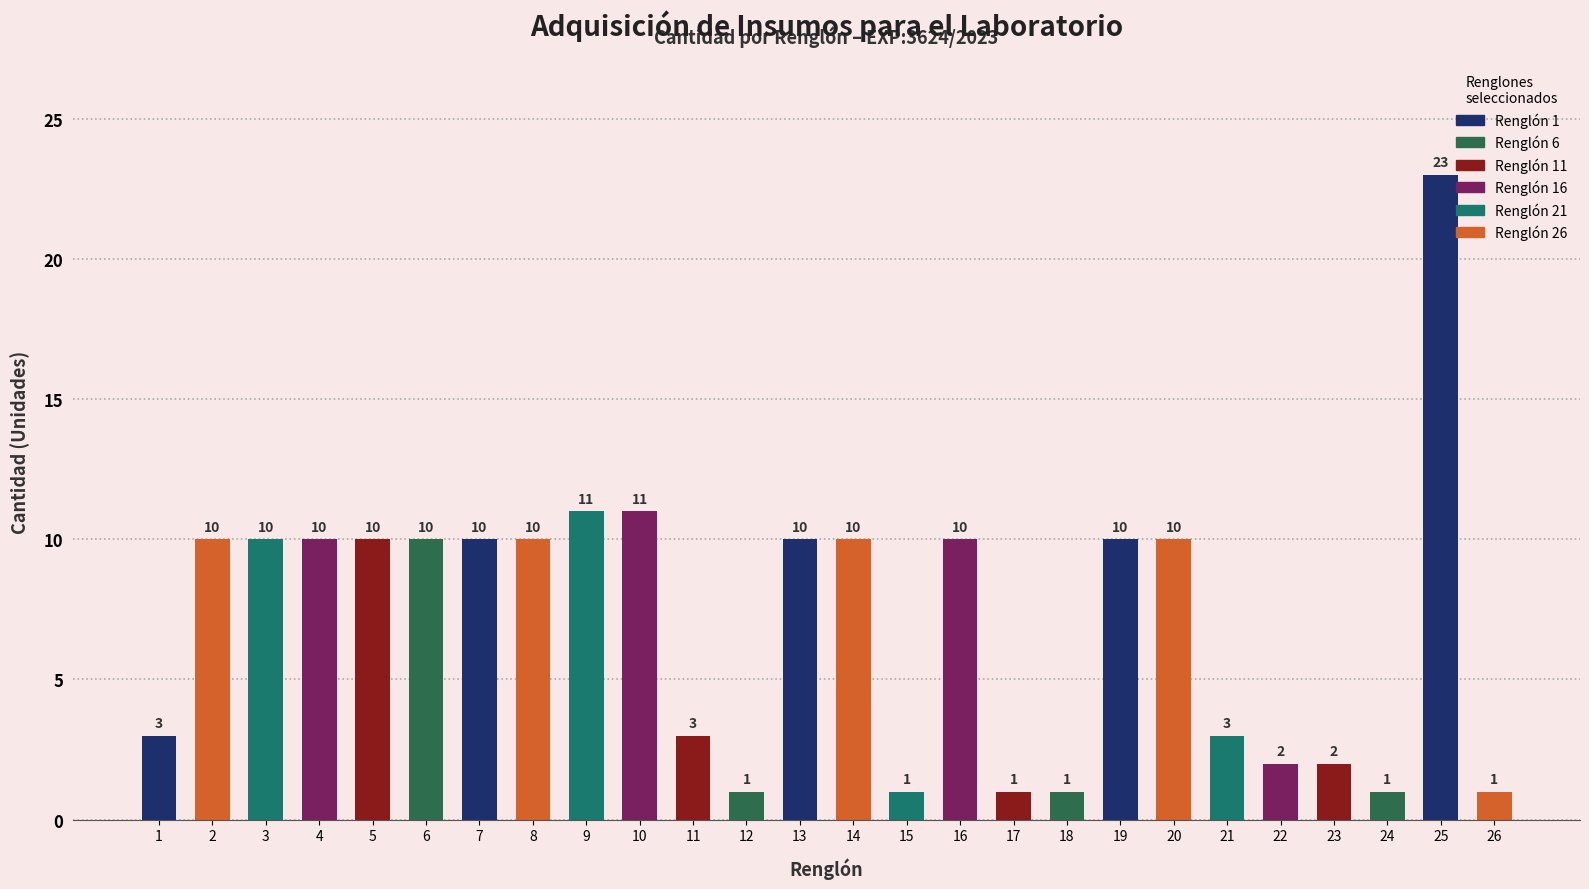

What is the value of the 24th bar from the left?

1